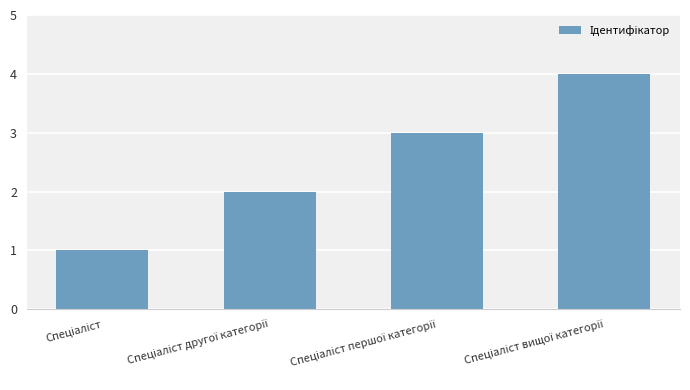

What is the maximum value shown in the chart?

4